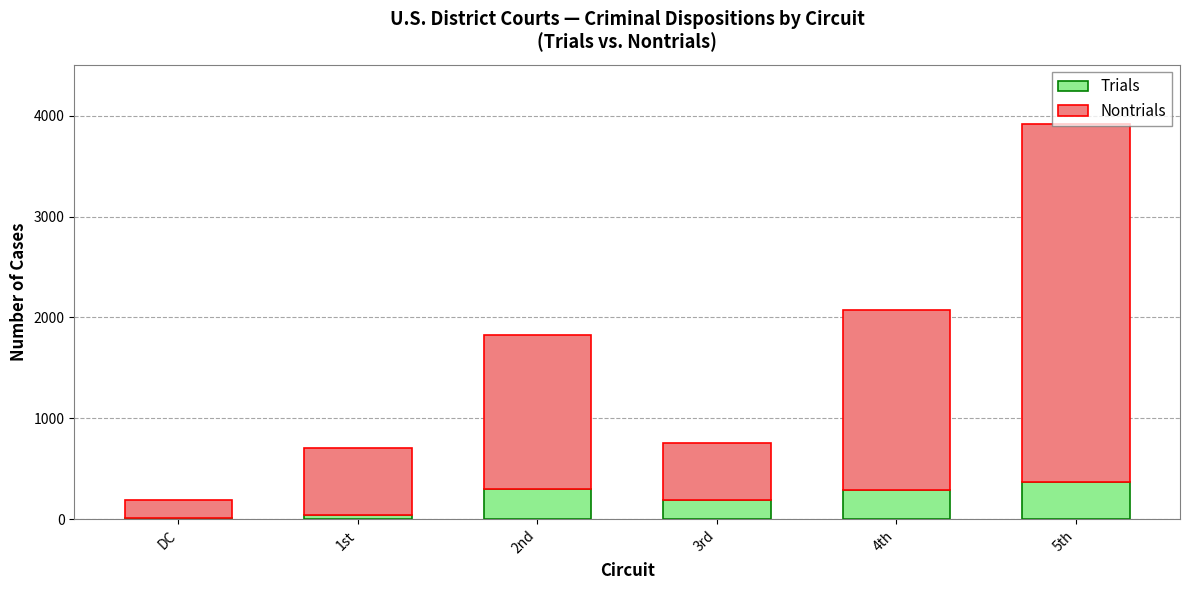

What is the sum of all Trials values?

1200